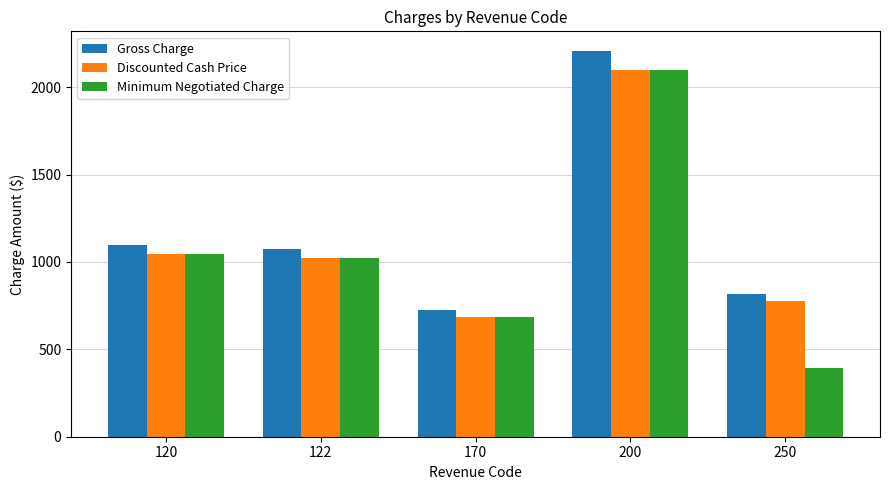

The value of Minimum Negotiated Charge at 122 is 1809.0. True or false?

False